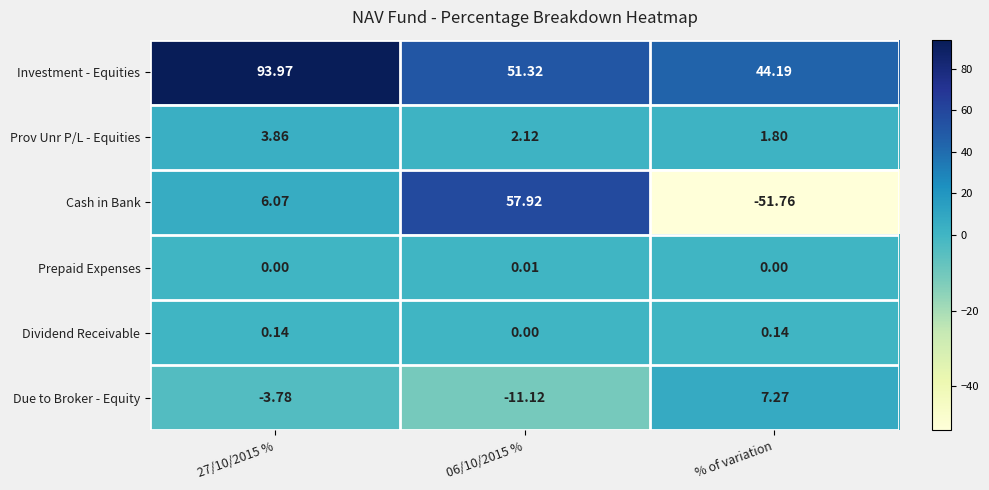

Rank the series by their maximum value, from lowest to highest.

Prepaid Expenses, Dividend Receivable, Prov Unr P/L - Equities, Due to Broker - Equity, Cash in Bank, Investment - Equities